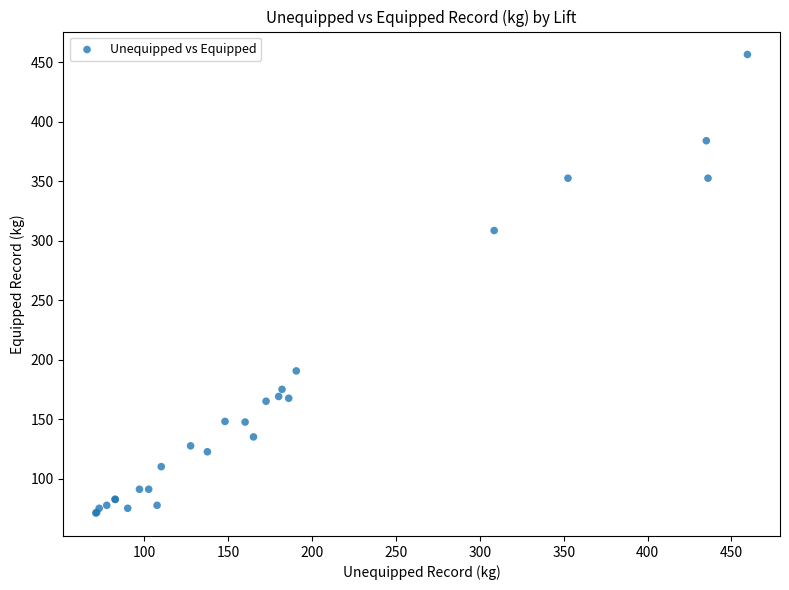

What Y value in the scatter plot is closest to 263?

308.5